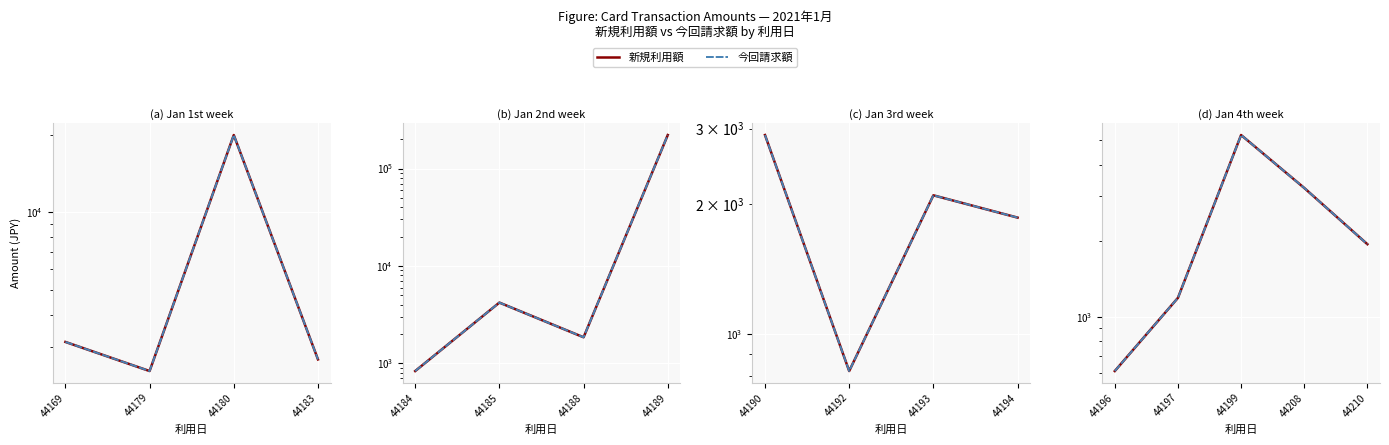

What is the maximum value for 新規利用額?

5250